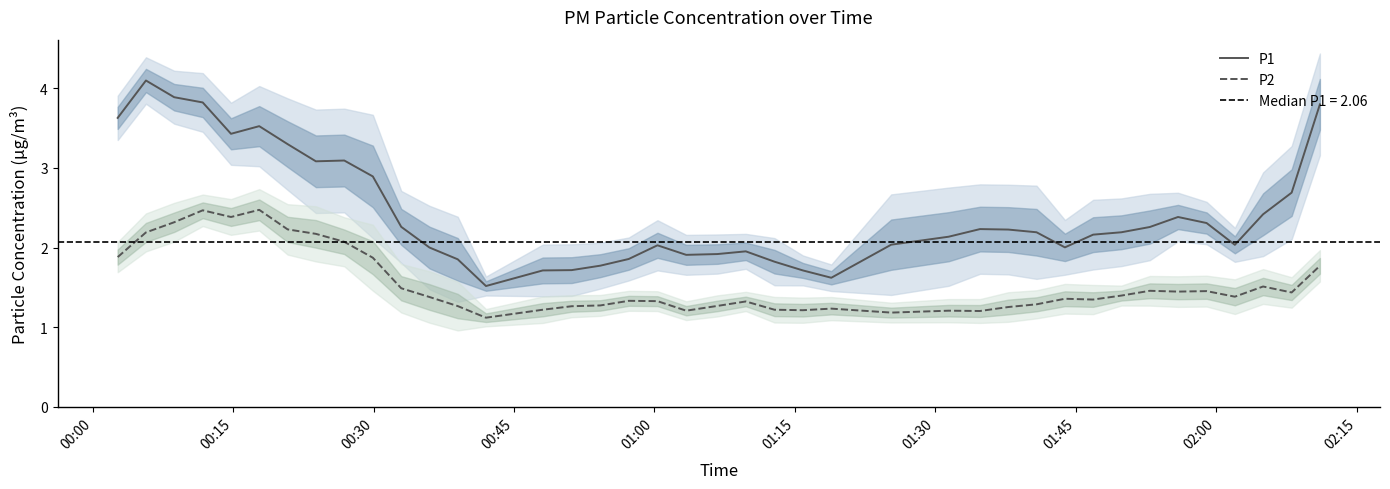

True or false: P2 and P1 intersect in this chart.

False